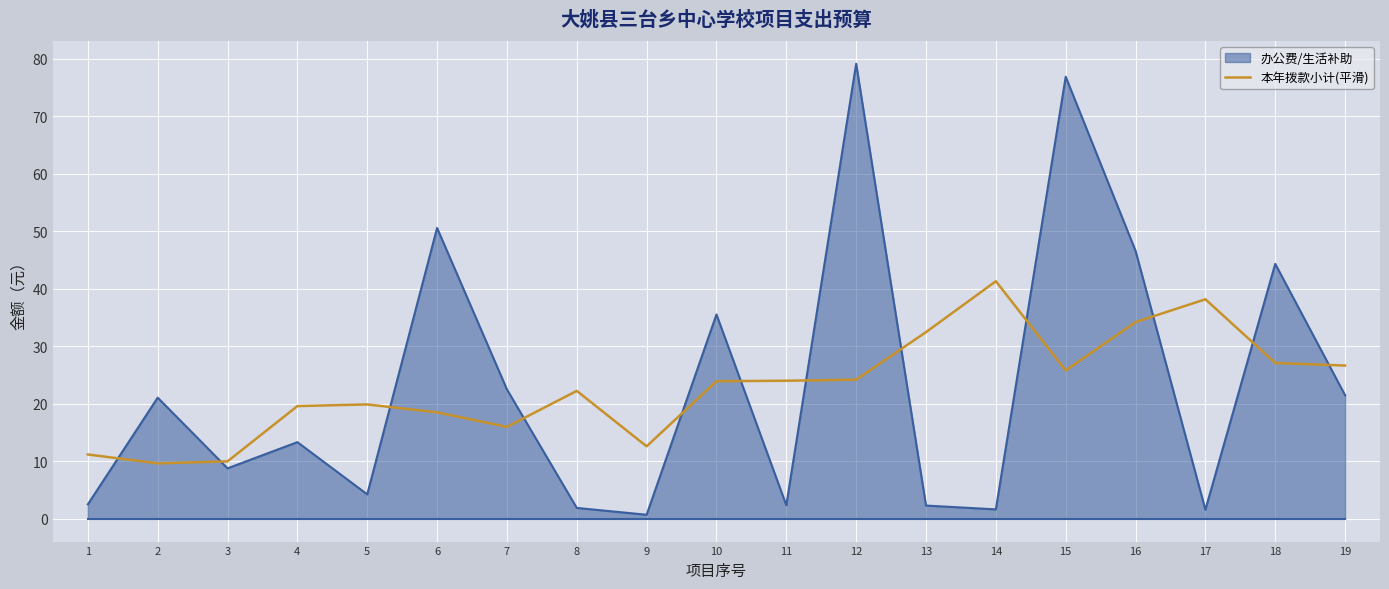

What is the difference between the maximum and minimum values in the 本年拨款小计(平滑) series?

31.7